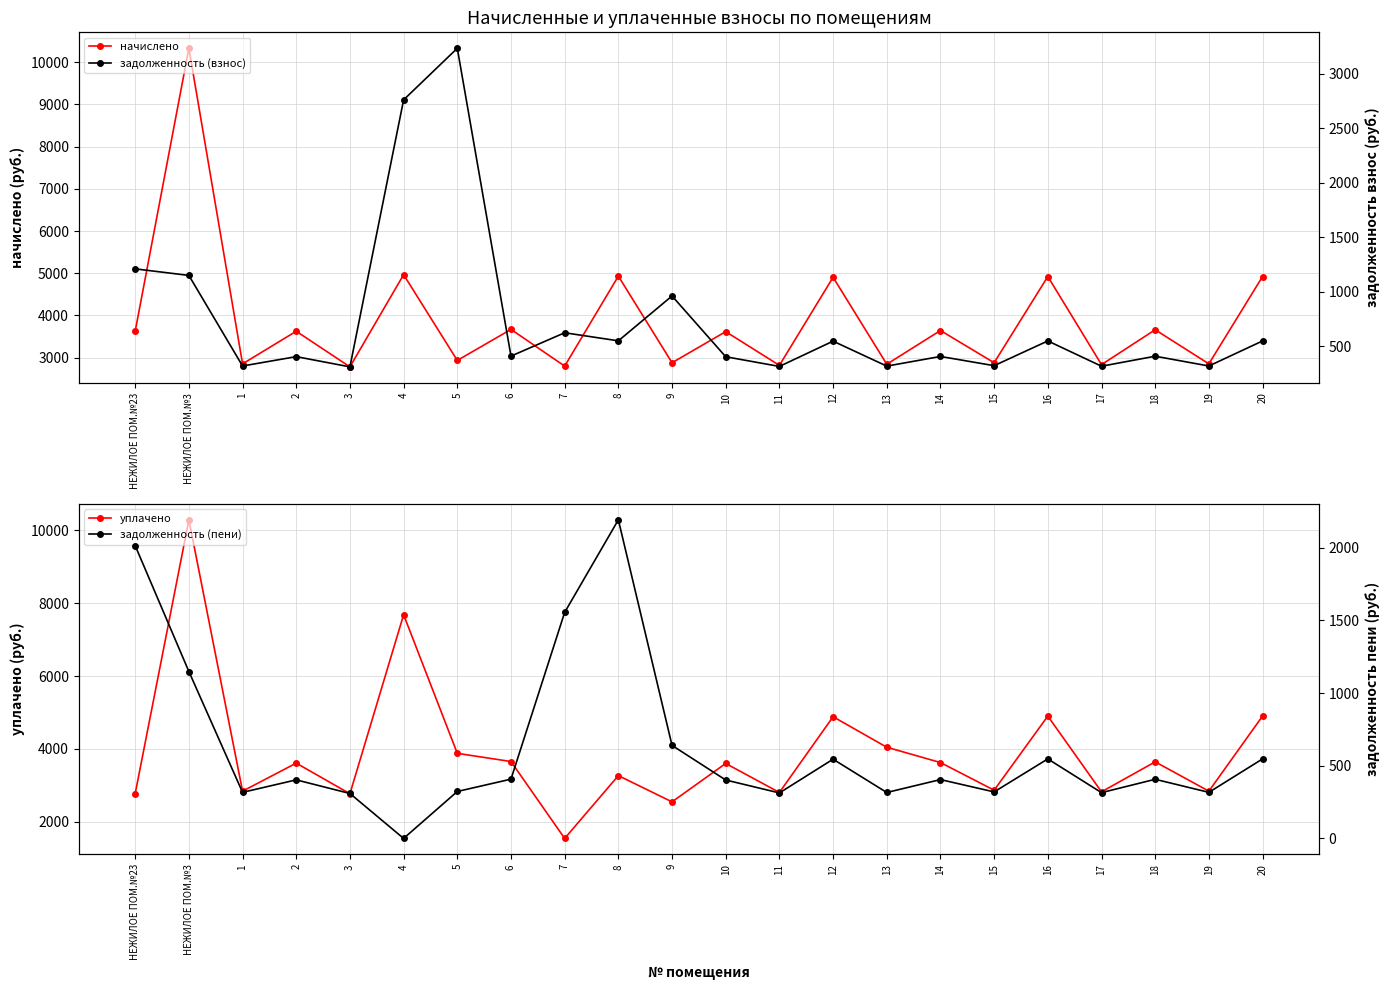

Reading left to right, what are all the values shown in this chart?

начислено: 3624.3	10330.9	2851.5	3624.3	2780.4	4965.6	2932.4	3668.7	2798.2	4930.1	2878.1	3615.4	2815.9	4903.4	2842.6	3642.0	2878.1	4921.2	2833.7	3659.8	2851.5	4921.2
уплачено: 2772.4	10286.7	2839.3	3608.8	2768.5	7681.7	3877.5	3653.0	1542.6	3265.7	2546.0	3599.9	2803.9	4882.4	4045.1	3625.2	2865.8	4900.1	2821.5	3644.1	2839.3	4900.1
задолженность (взнос): 1208.1	1147.9	316.8	402.7	308.9	2758.7	3232.0	407.6	621.8	547.8	959.4	401.7	312.9	544.8	315.8	404.3	319.8	546.8	314.9	406.6	316.8	546.8
задолженность (пени): 2013.5	1147.9	316.8	402.7	308.9	0.0	322.8	407.6	1554.5	2191.2	639.6	401.7	312.9	544.8	315.8	404.7	319.8	546.8	314.9	406.6	316.8	546.8